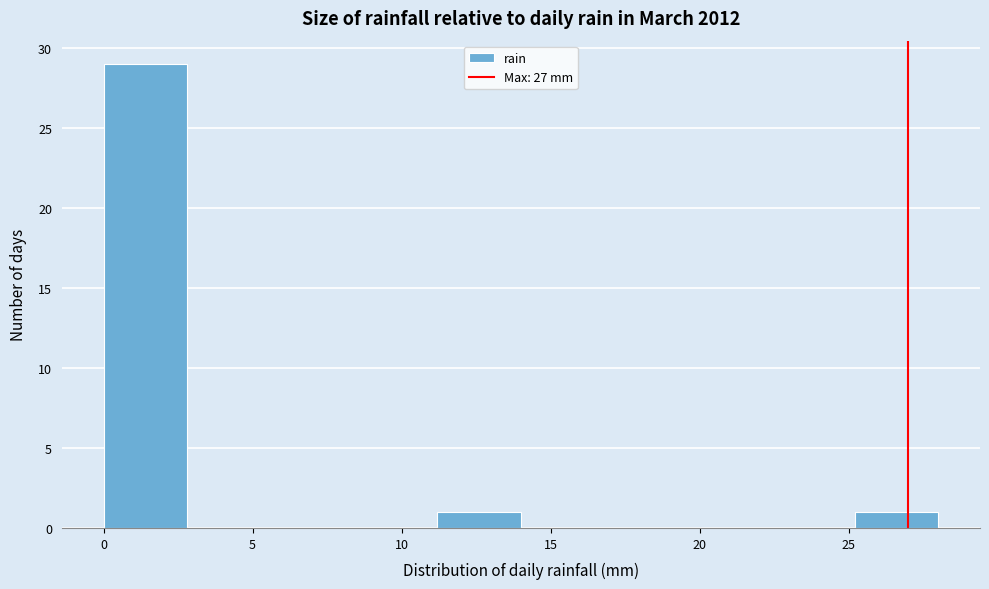

Over which range of the x-axis is the bar tallest?

0.0 to 2.8